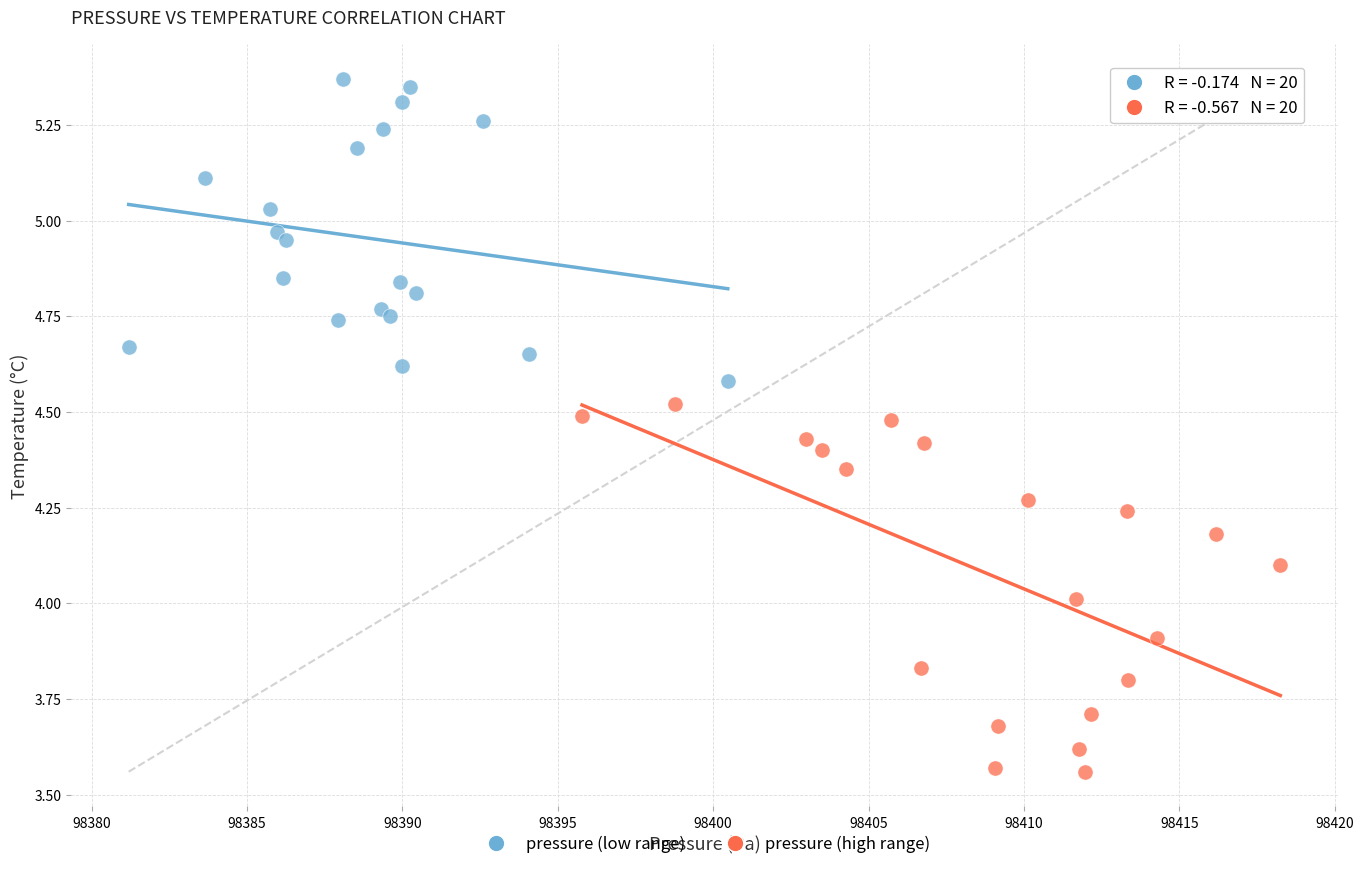

Which series reaches the maximum Y coordinate?

pressure (low range)